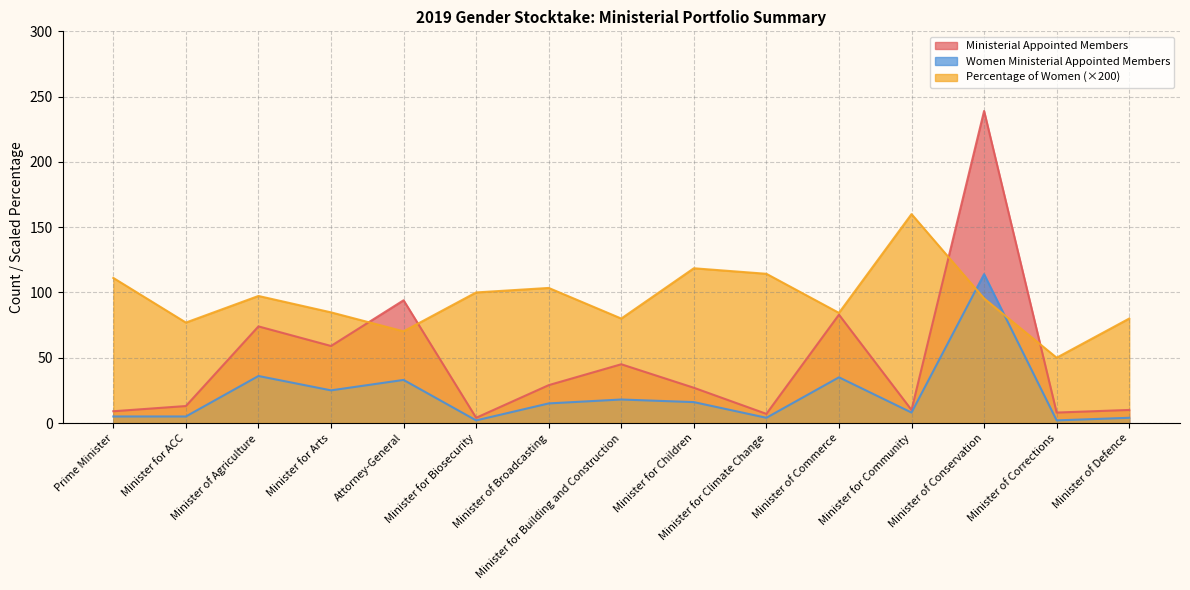

At which label does Women Ministerial Appointed Members first exceed 15?

Minister of Agriculture